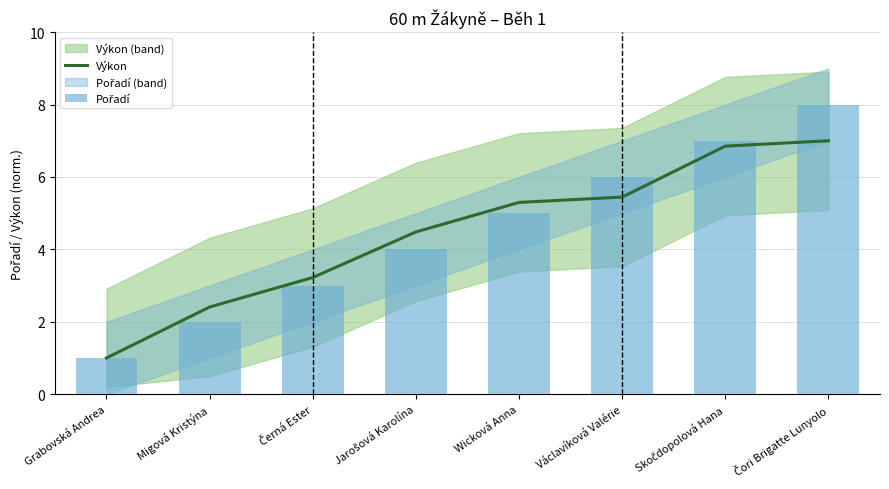

What is the difference between the maximum and minimum values in the Výkon series?

6.0